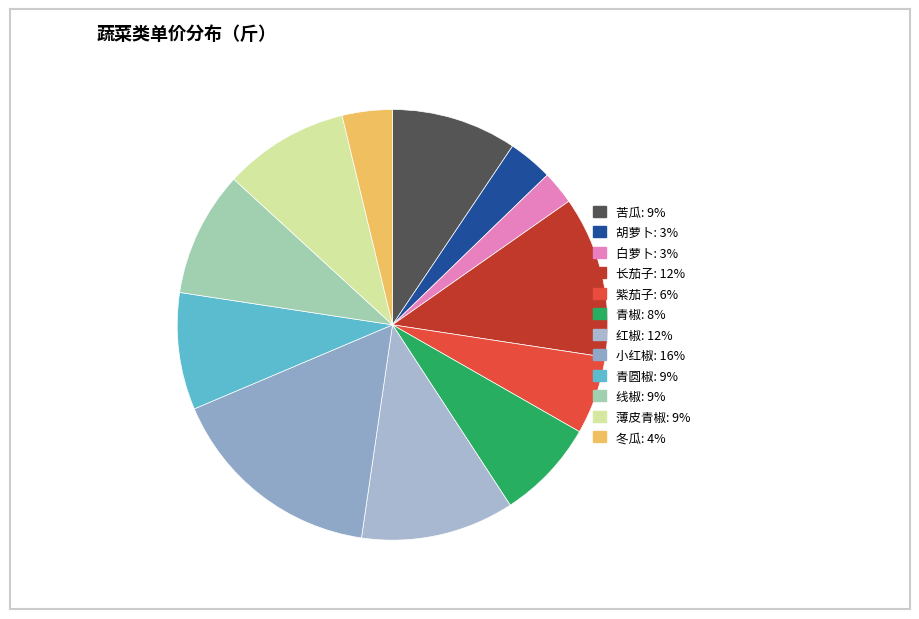

To the nearest percent, what is the average slice percentage?

8%